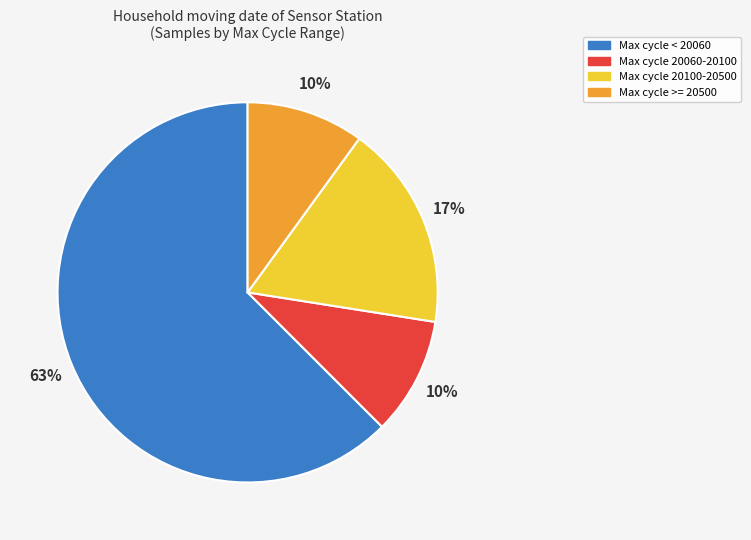

To the nearest percent, what is the difference between the largest and smallest slice percentages?

53%